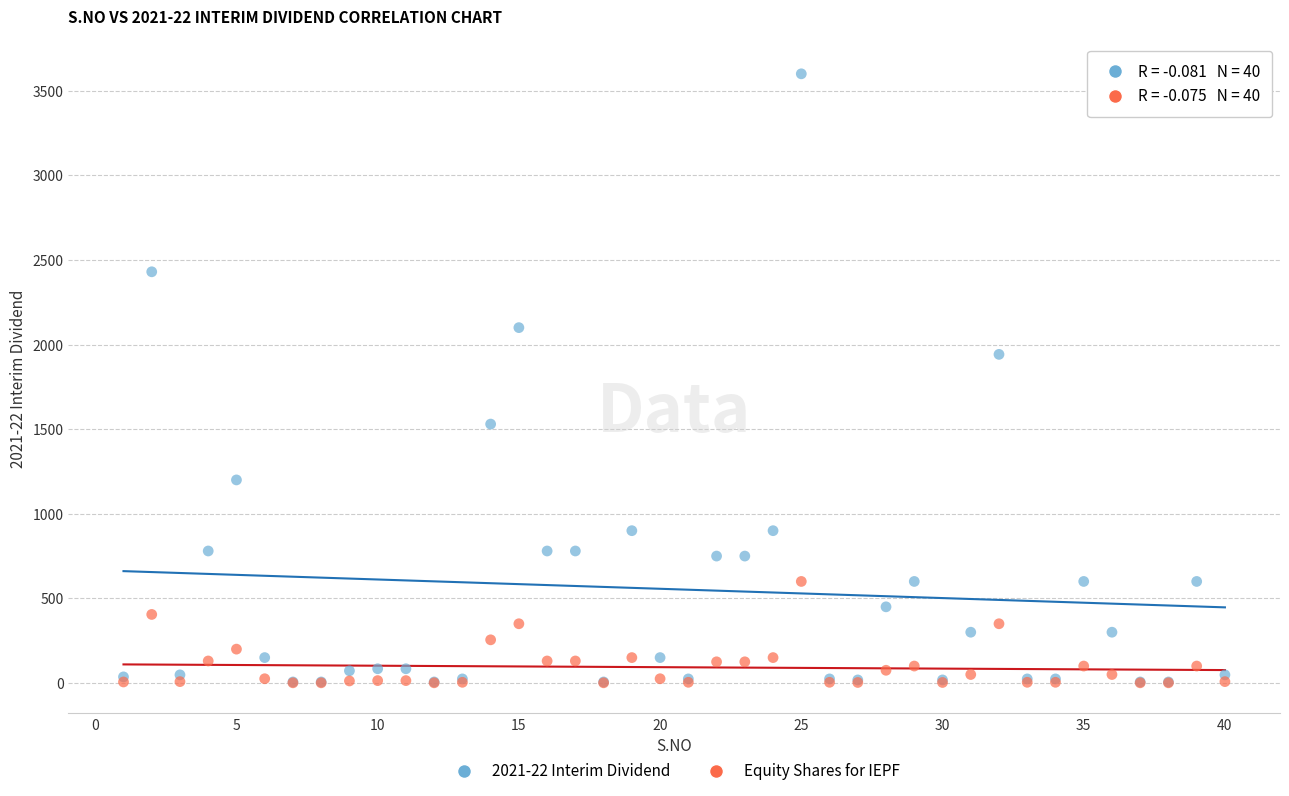

Across all series, what Y value is closest to 1800?

1942